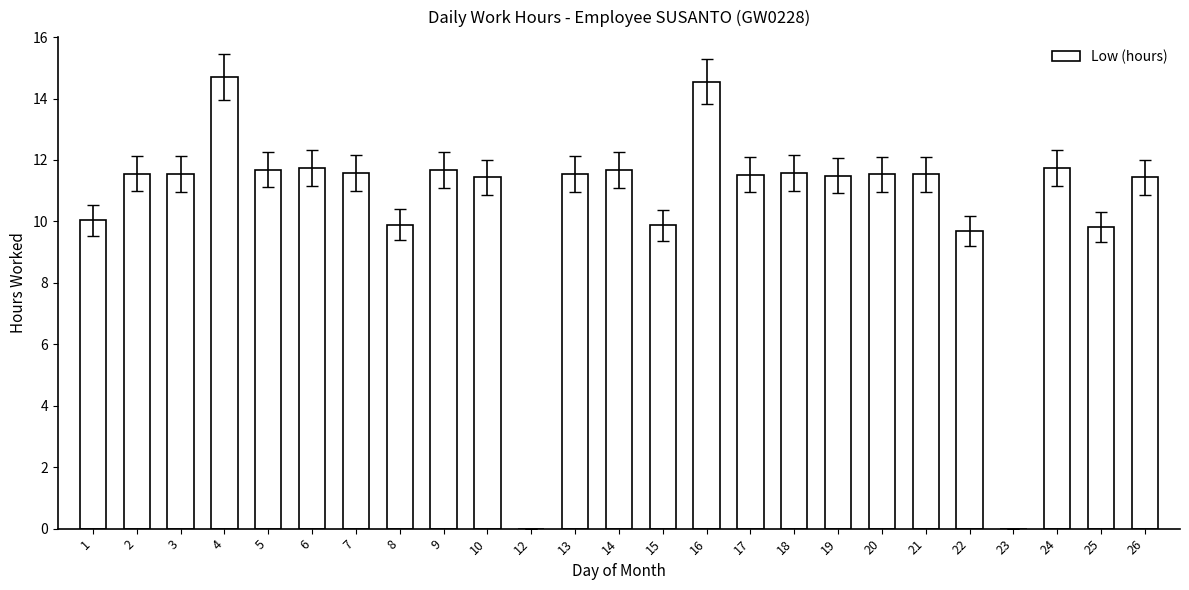

True or false: the data shows 16.9 at 13.

False